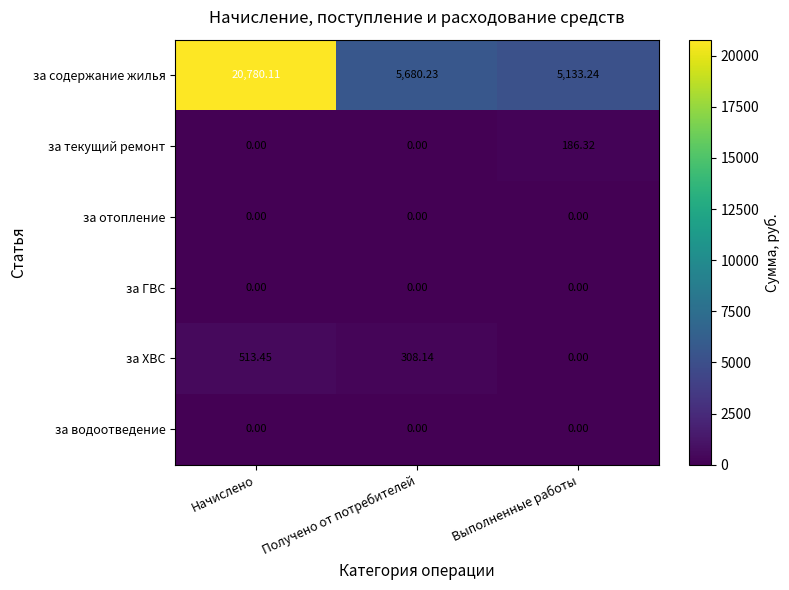

Which category has the lowest value in the за ХВС series?

Выполненные работы